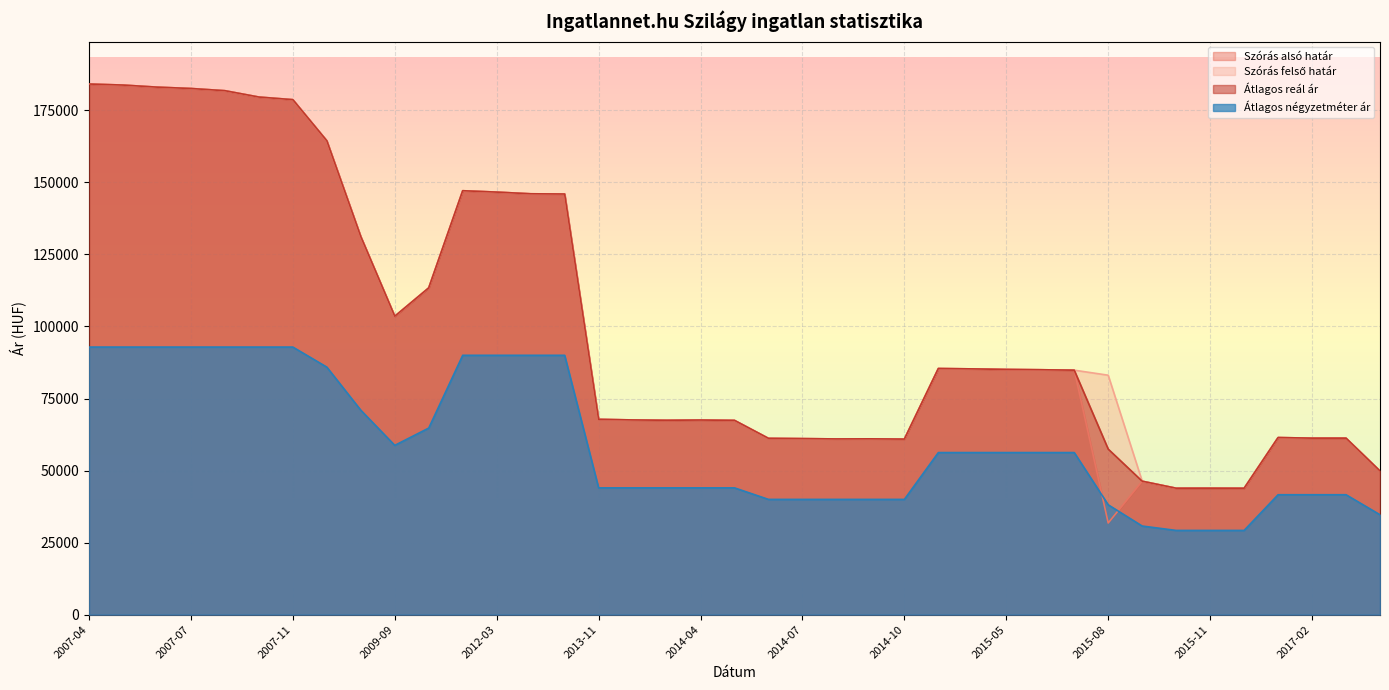

What is the difference between the highest and lowest values at 2014-04?

23540